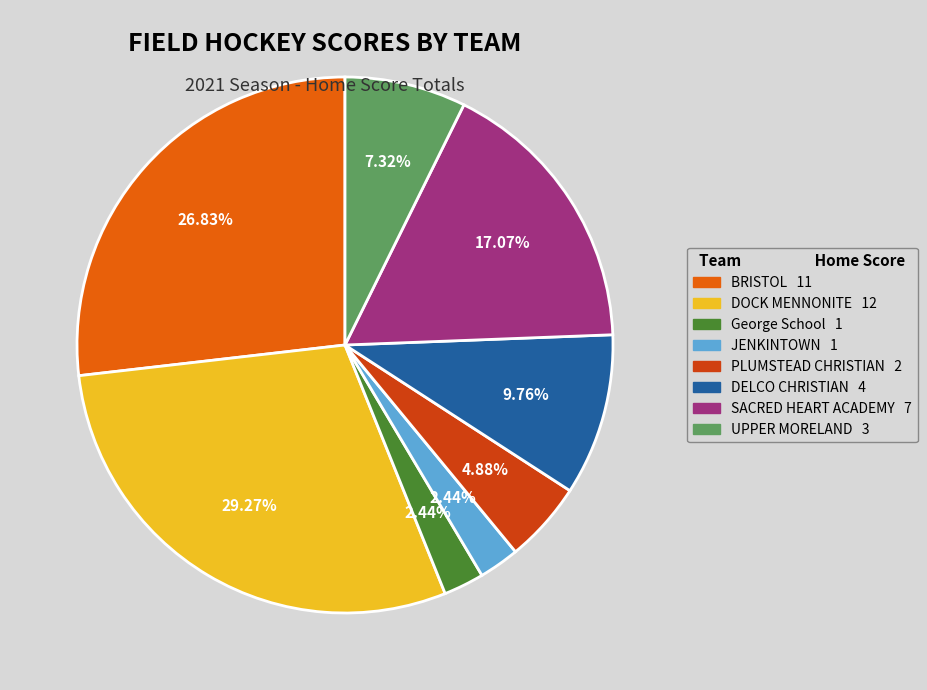

Does any single category account for the majority?

No